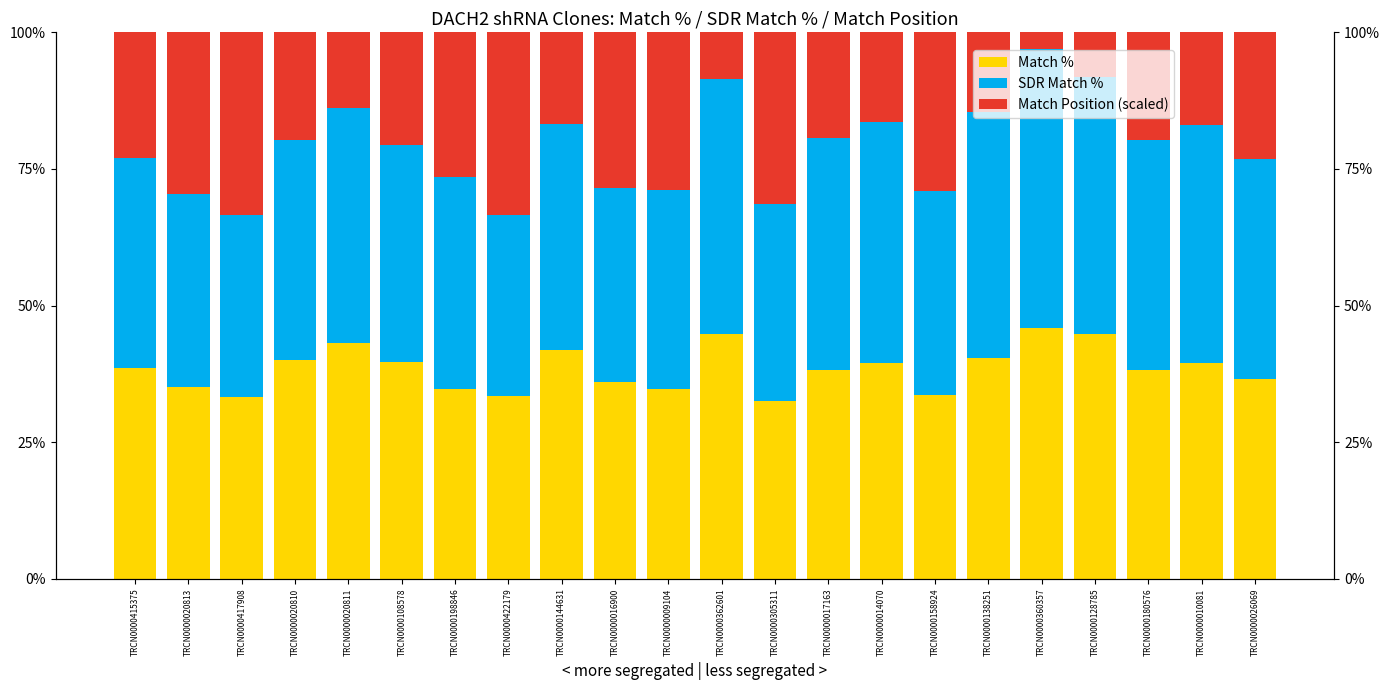

Between TRCN0000158924 and TRCN0000026069, which series saw the biggest shift?

Match Position (scaled)